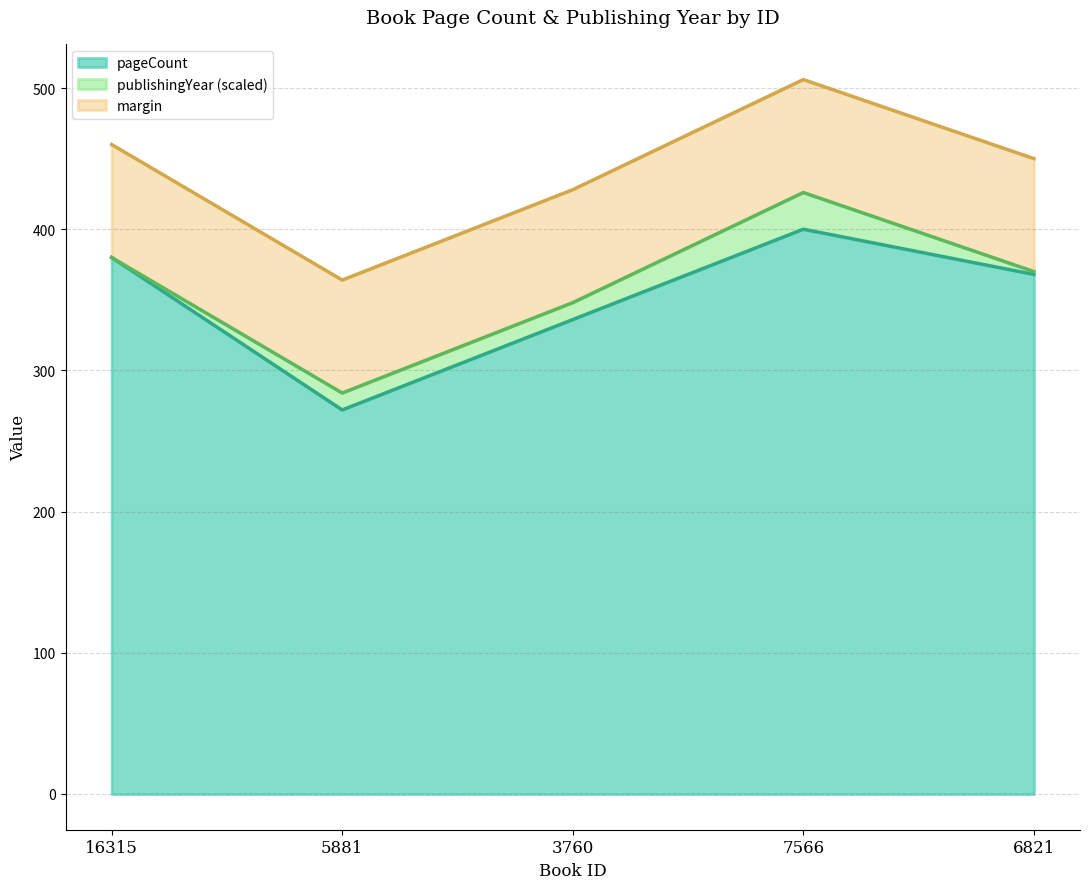

How many interior local valleys (lower than both neighbors) does the data have?

1